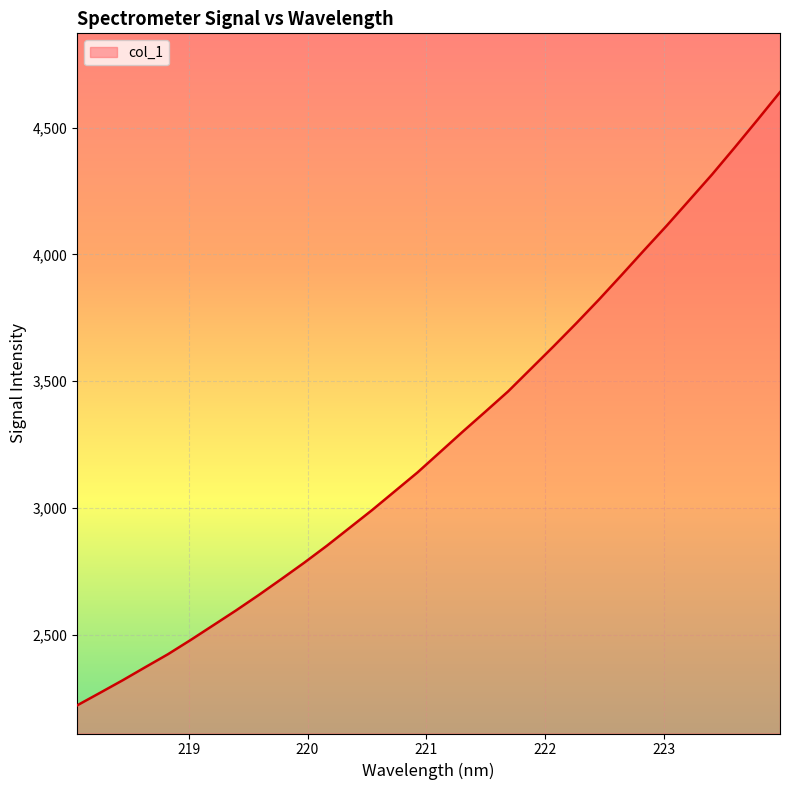

What is the difference between the maximum and minimum values?

2419.6